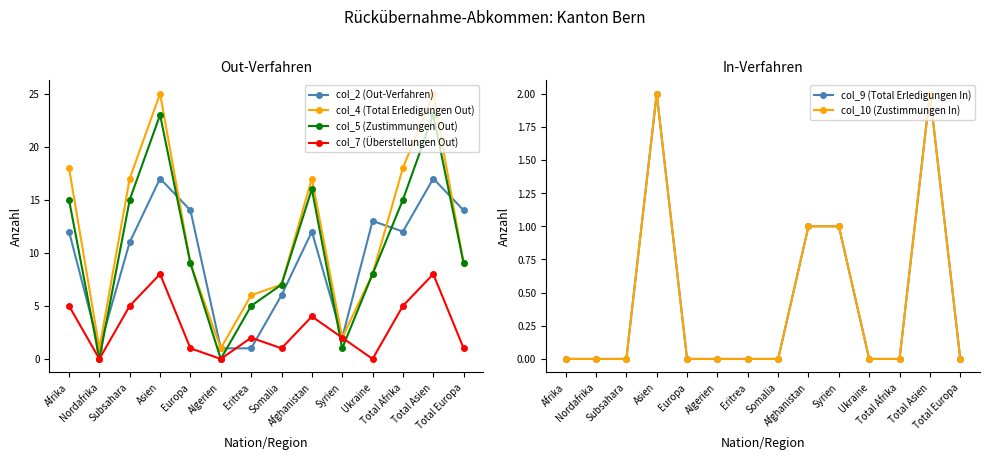

At which category is the sum across all series the highest?

Asien